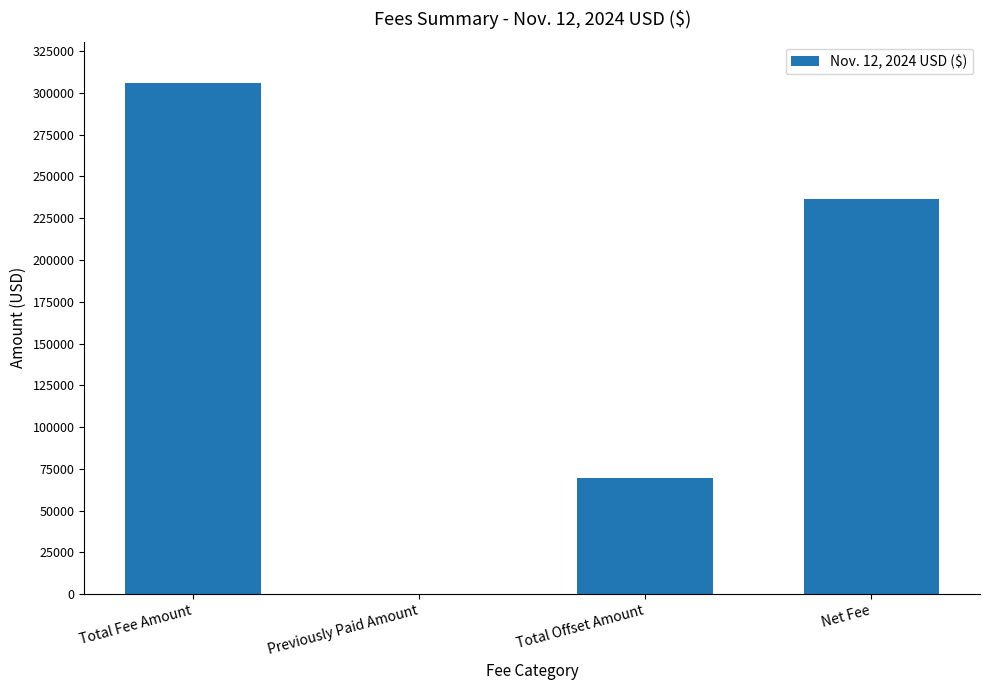

Between Total Fee Amount and Total Offset Amount, which is larger?

Total Fee Amount